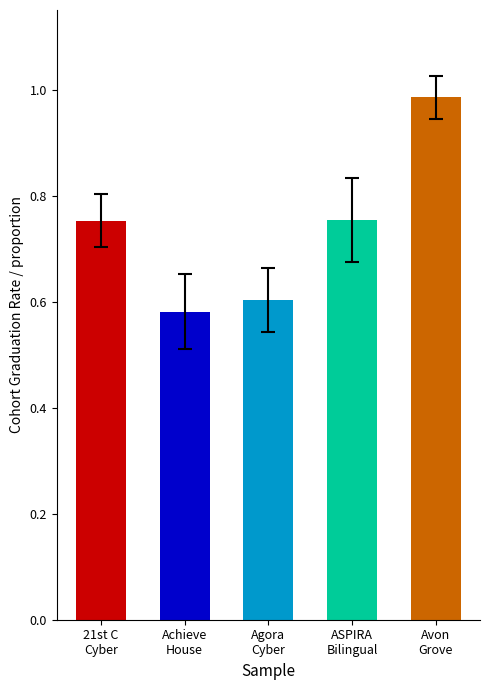

At which label is the value closest to 0?

Achieve
House